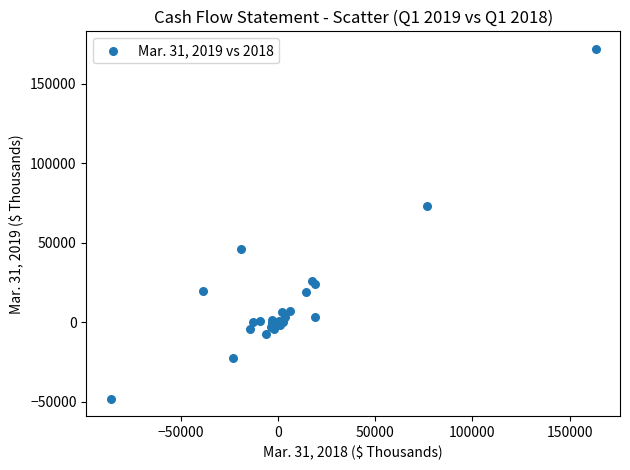

What Y value in the scatter plot is closest to 61982?

73071